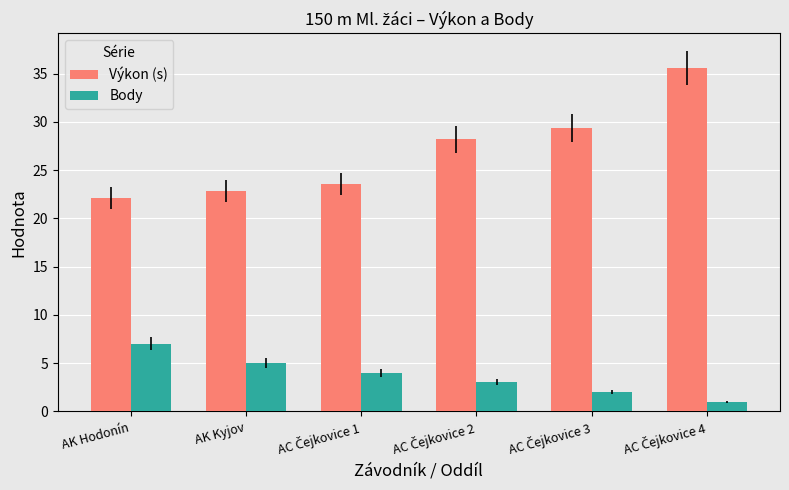

Are the bars grouped side by side (vs. stacked)?

Yes